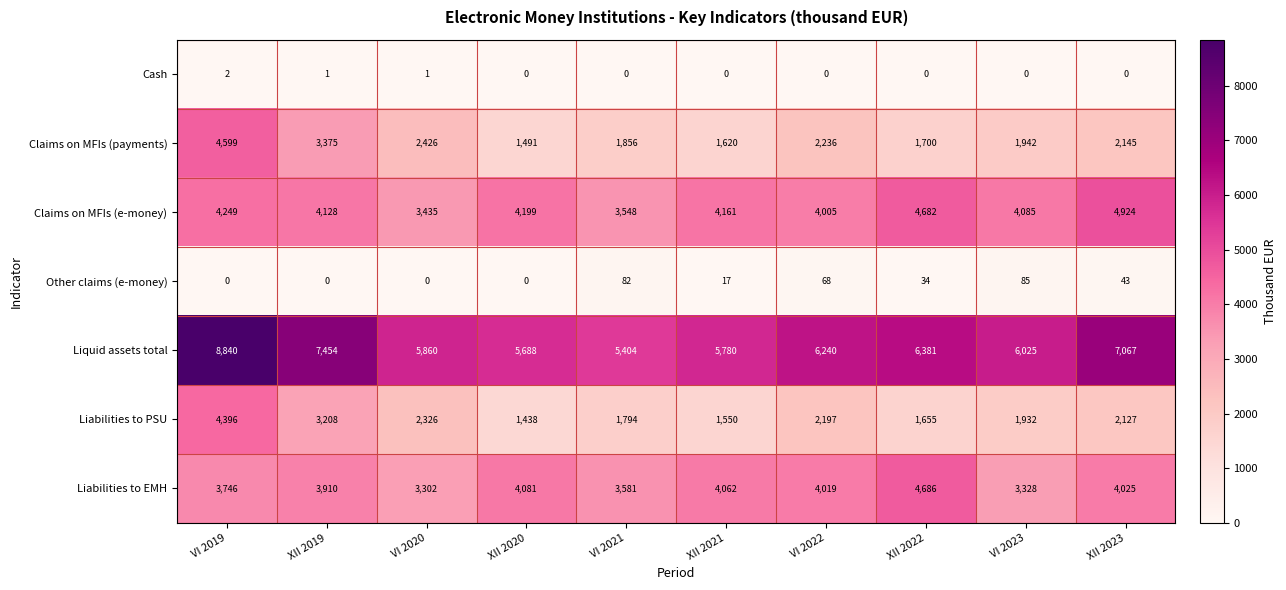

At which category is the sum across all series the highest?

VI 2019